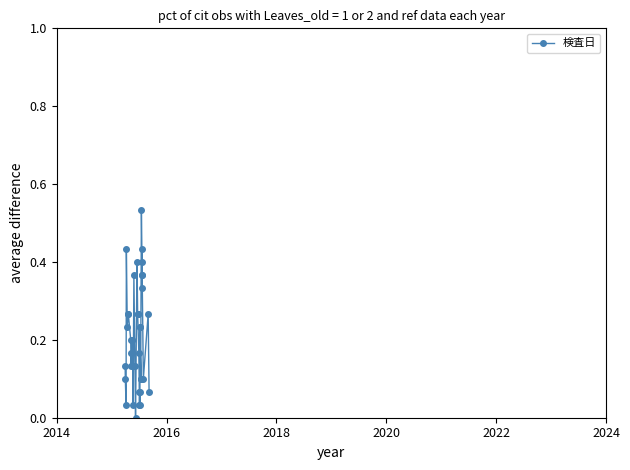

Is this an area chart (filled region under the line)?

No